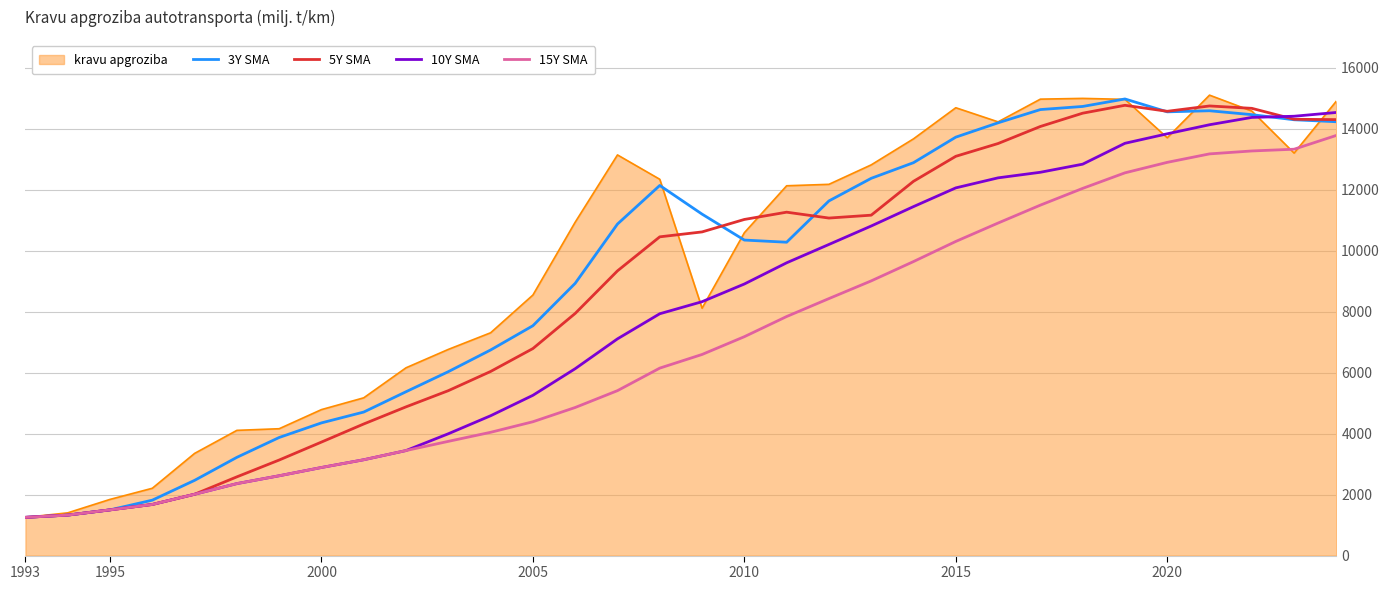

Rank the series by their average value, from highest to lowest.

kravu apgroziba, 3Y SMA, 5Y SMA, 10Y SMA, 15Y SMA